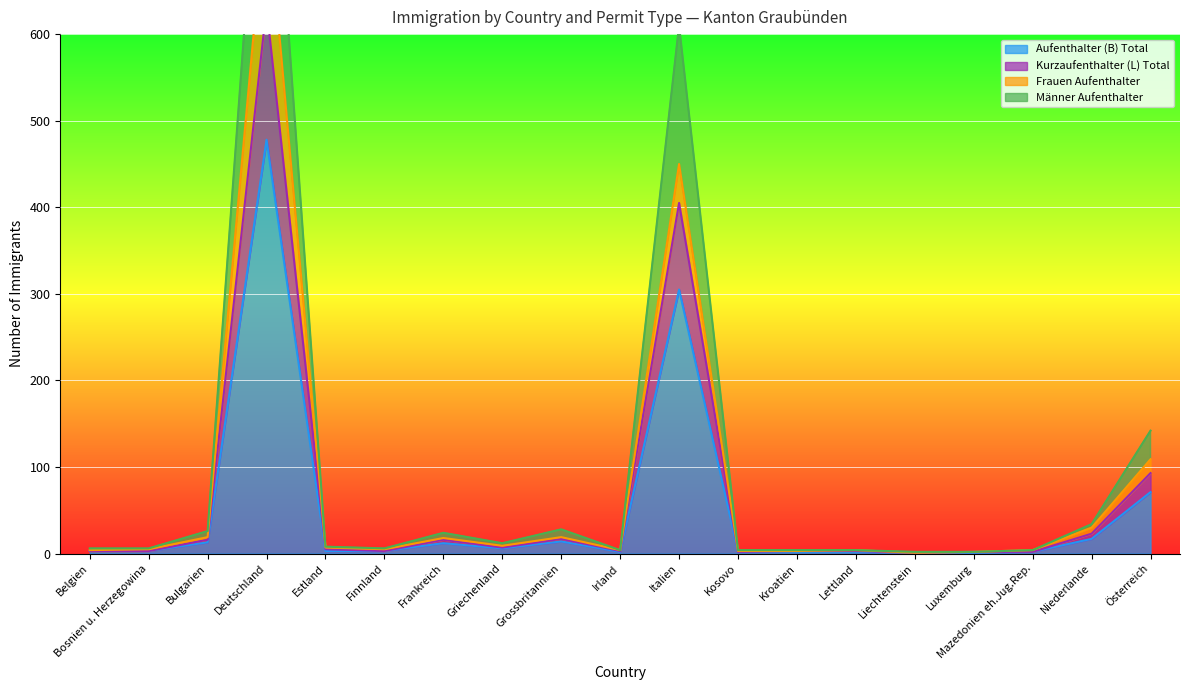

Which category has the highest value in the Aufenthalter (B) Total series?

Deutschland